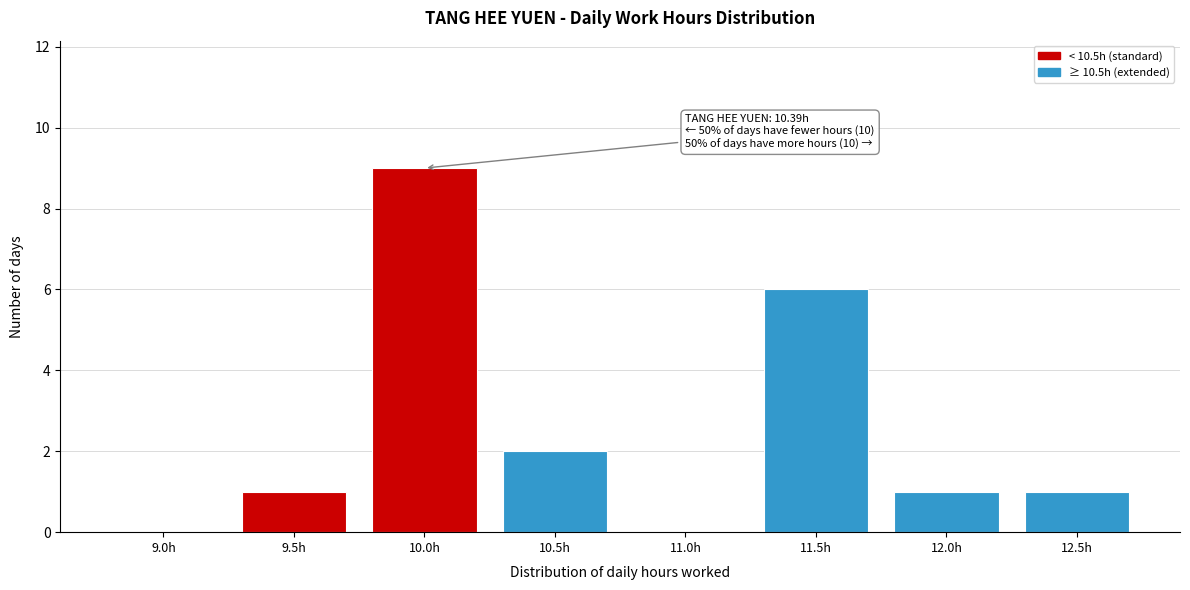

Reading right to left, transcribe all the data shown in this chart.

12.5h=1	12.0h=1	11.5h=6	11.0h=0	10.5h=2	10.0h=9	9.5h=1	9.0h=0